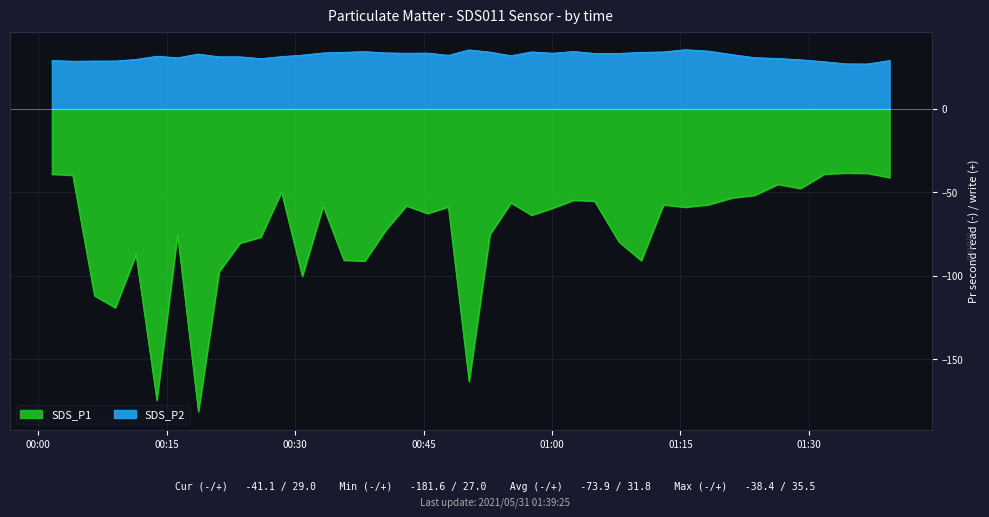

List the series in order of their overall mean, highest first.

SDS_P2, SDS_P1